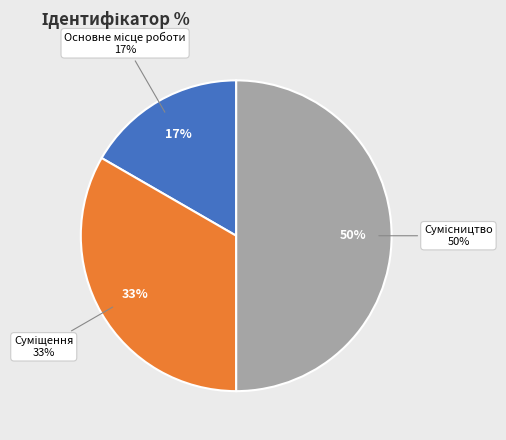

To the nearest percent, what percentage of the pie is Сумісництво?

50%